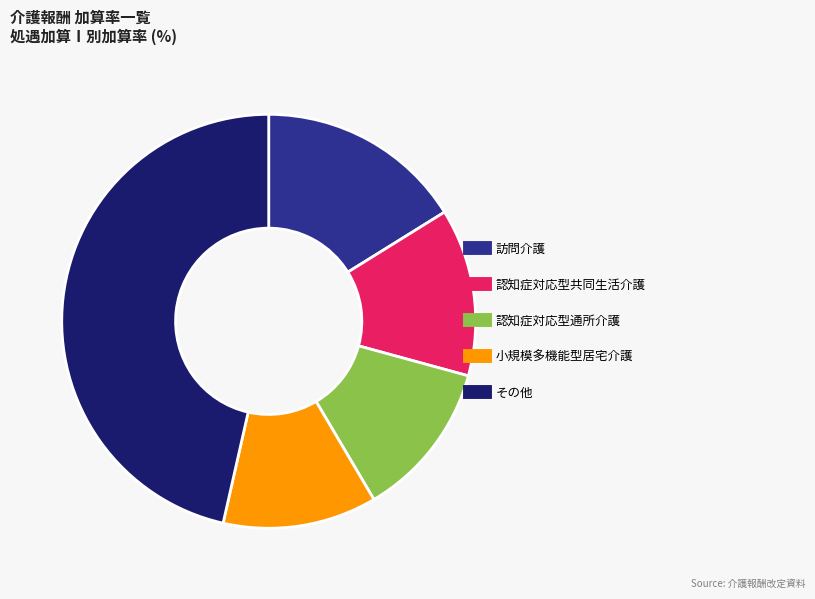

Does any single category account for the majority?

No